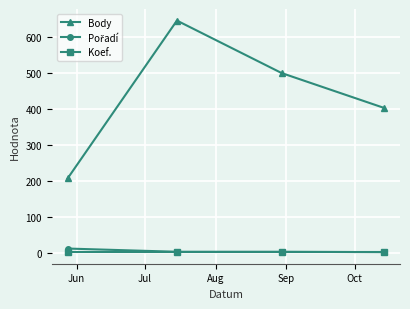

True or false: Body and Koef. intersect in this chart.

False